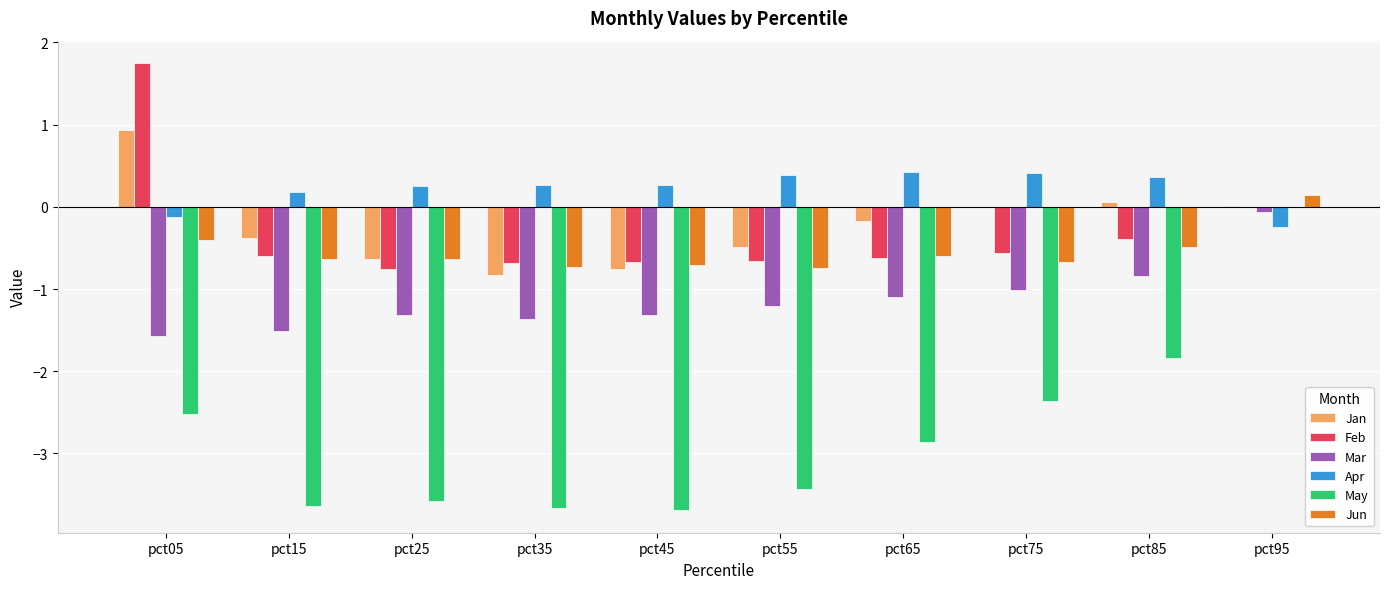

Is the value of Jun at pct05 greater than the value of Mar at pct45?

Yes